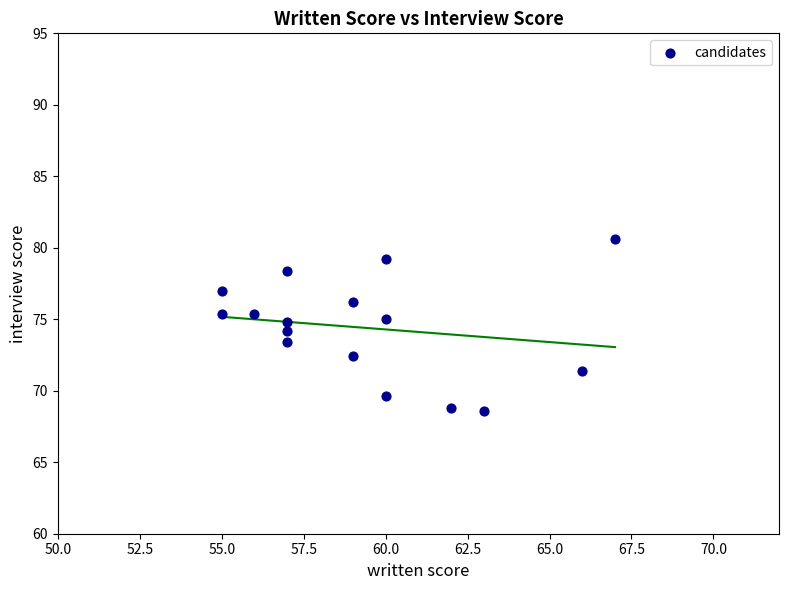

What is the range of Y values (max minus min)?

12.0